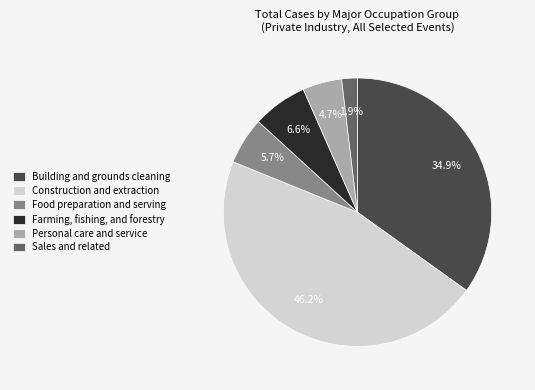

Is there a majority slice in this chart?

No